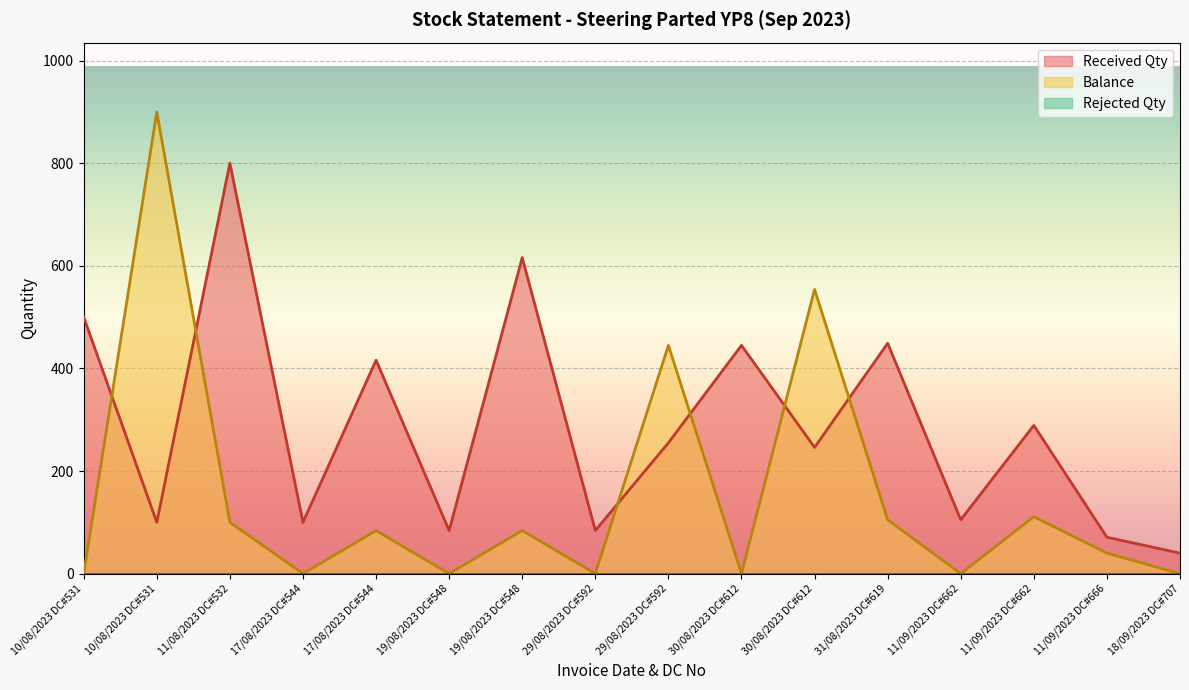

At which category is the sum across all series the highest?

10/08/2023 DC#531